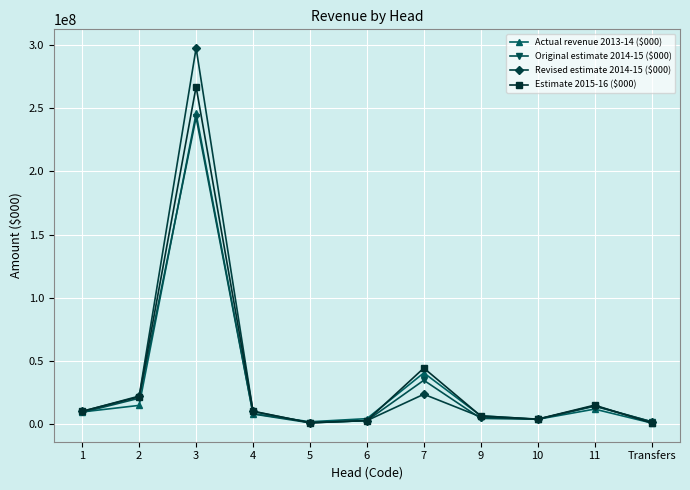

Which category has the highest value across all series?

3